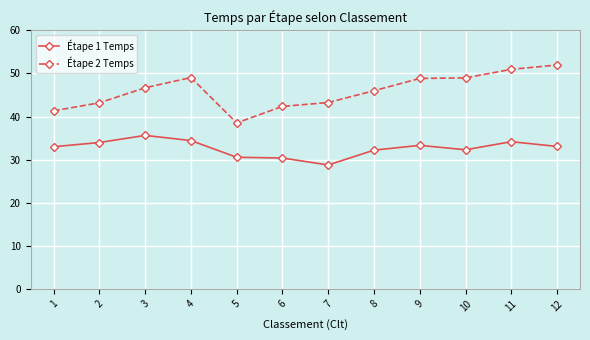

How many lines are shown in the chart?

2